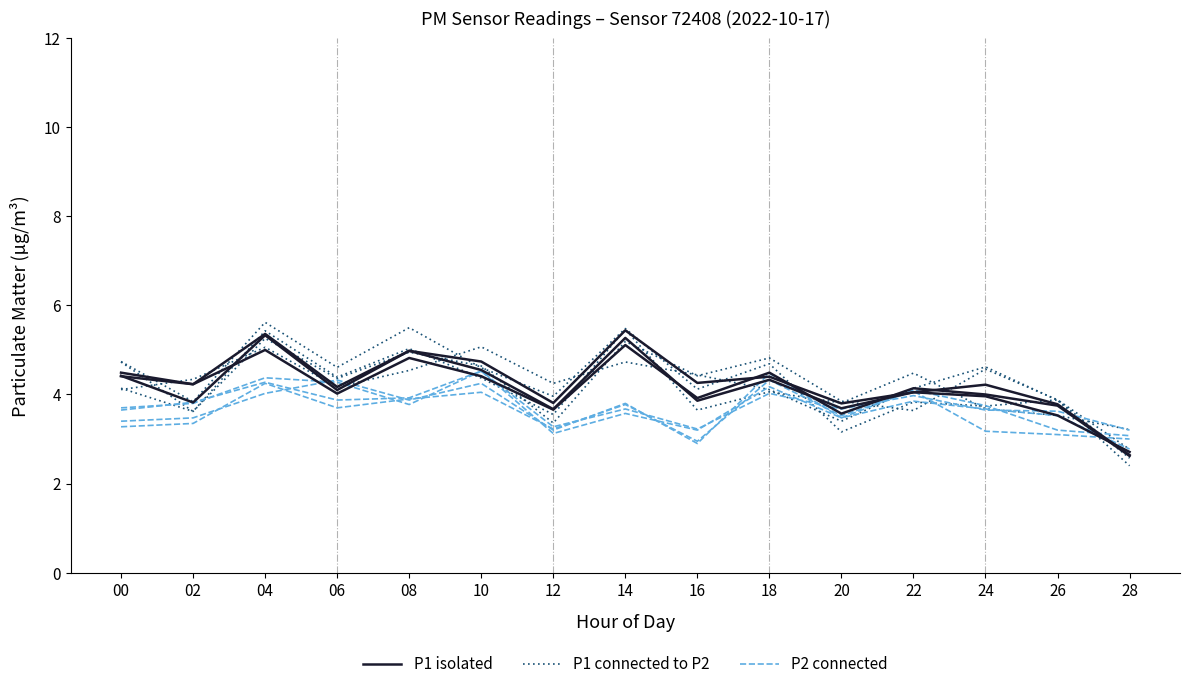

Read the P1 connected to P2 value at 28.

3.2